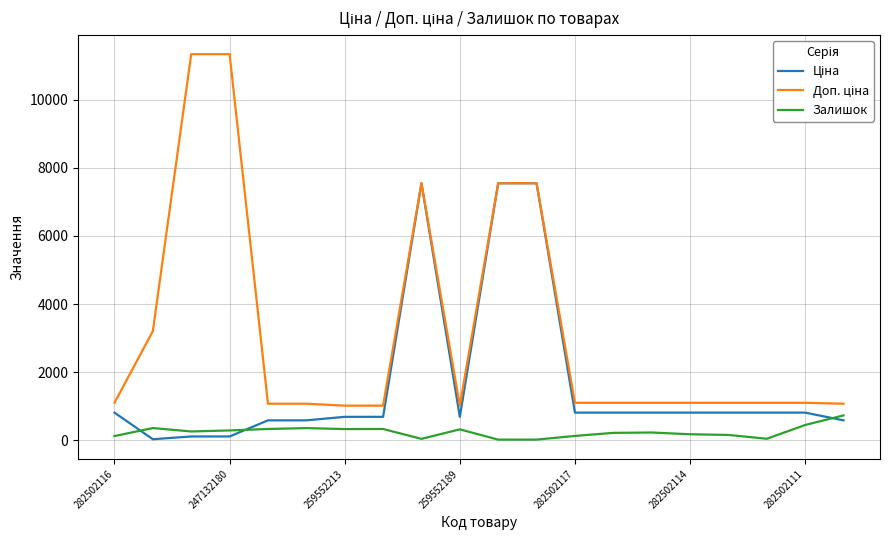

Does the chart display data point markers on the line(s)?

No